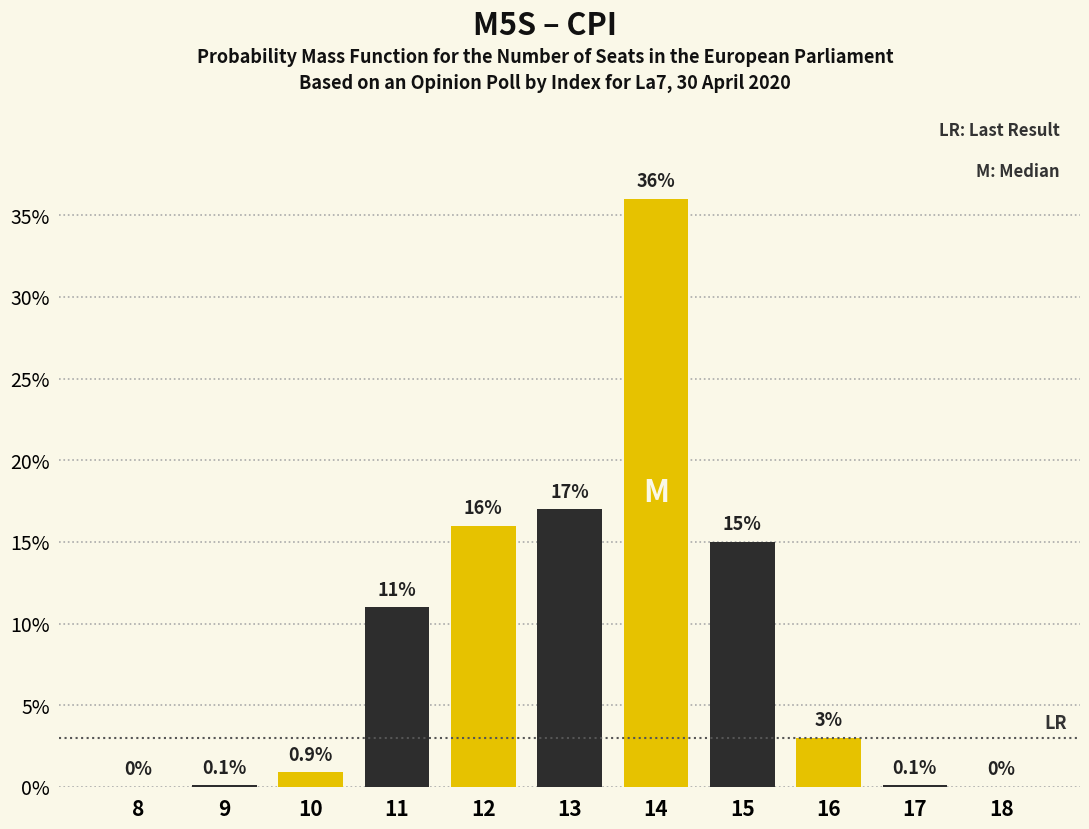

Reading left to right, transcribe all the data shown in this chart.

8=0.0	9=0.1	10=0.9	11=11.0	12=16.0	13=17.0	14=36.0	15=15.0	16=3.0	17=0.1	18=0.0